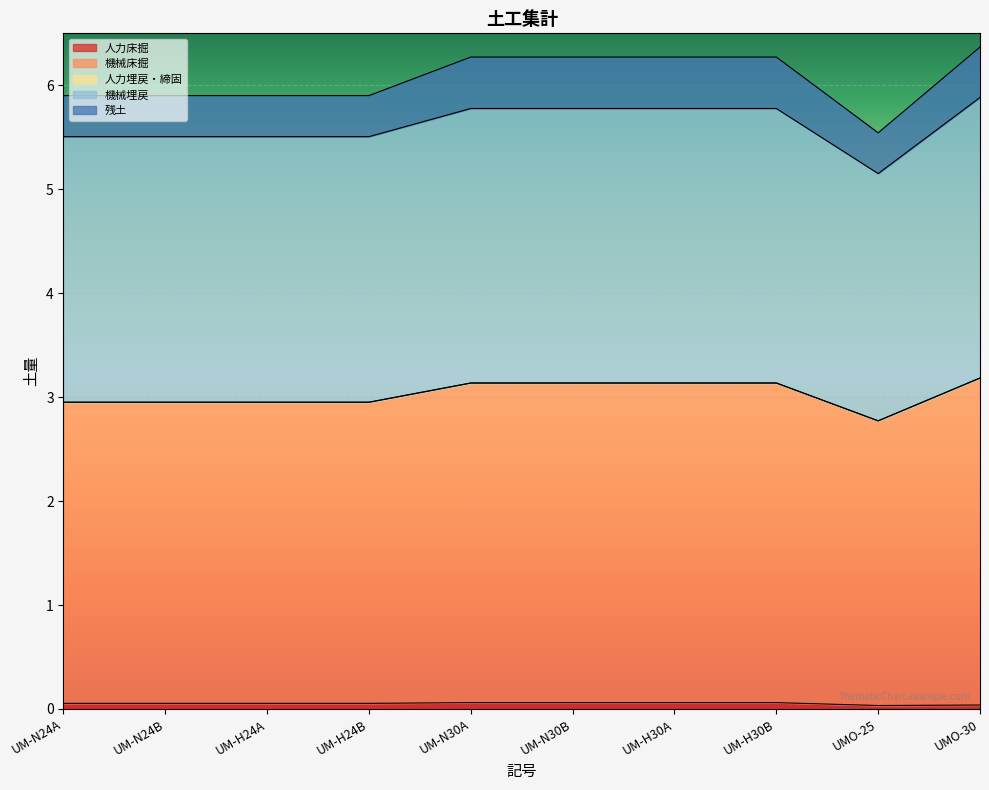

What position from the left is UM-H24B?

4